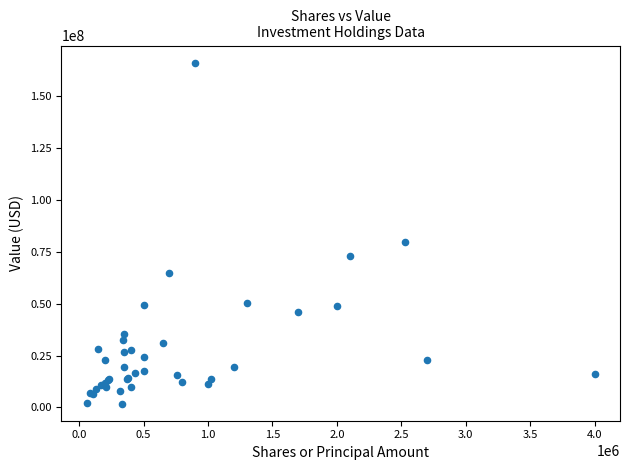

What Y value in the scatter plot is closest to 84032000?

79815000